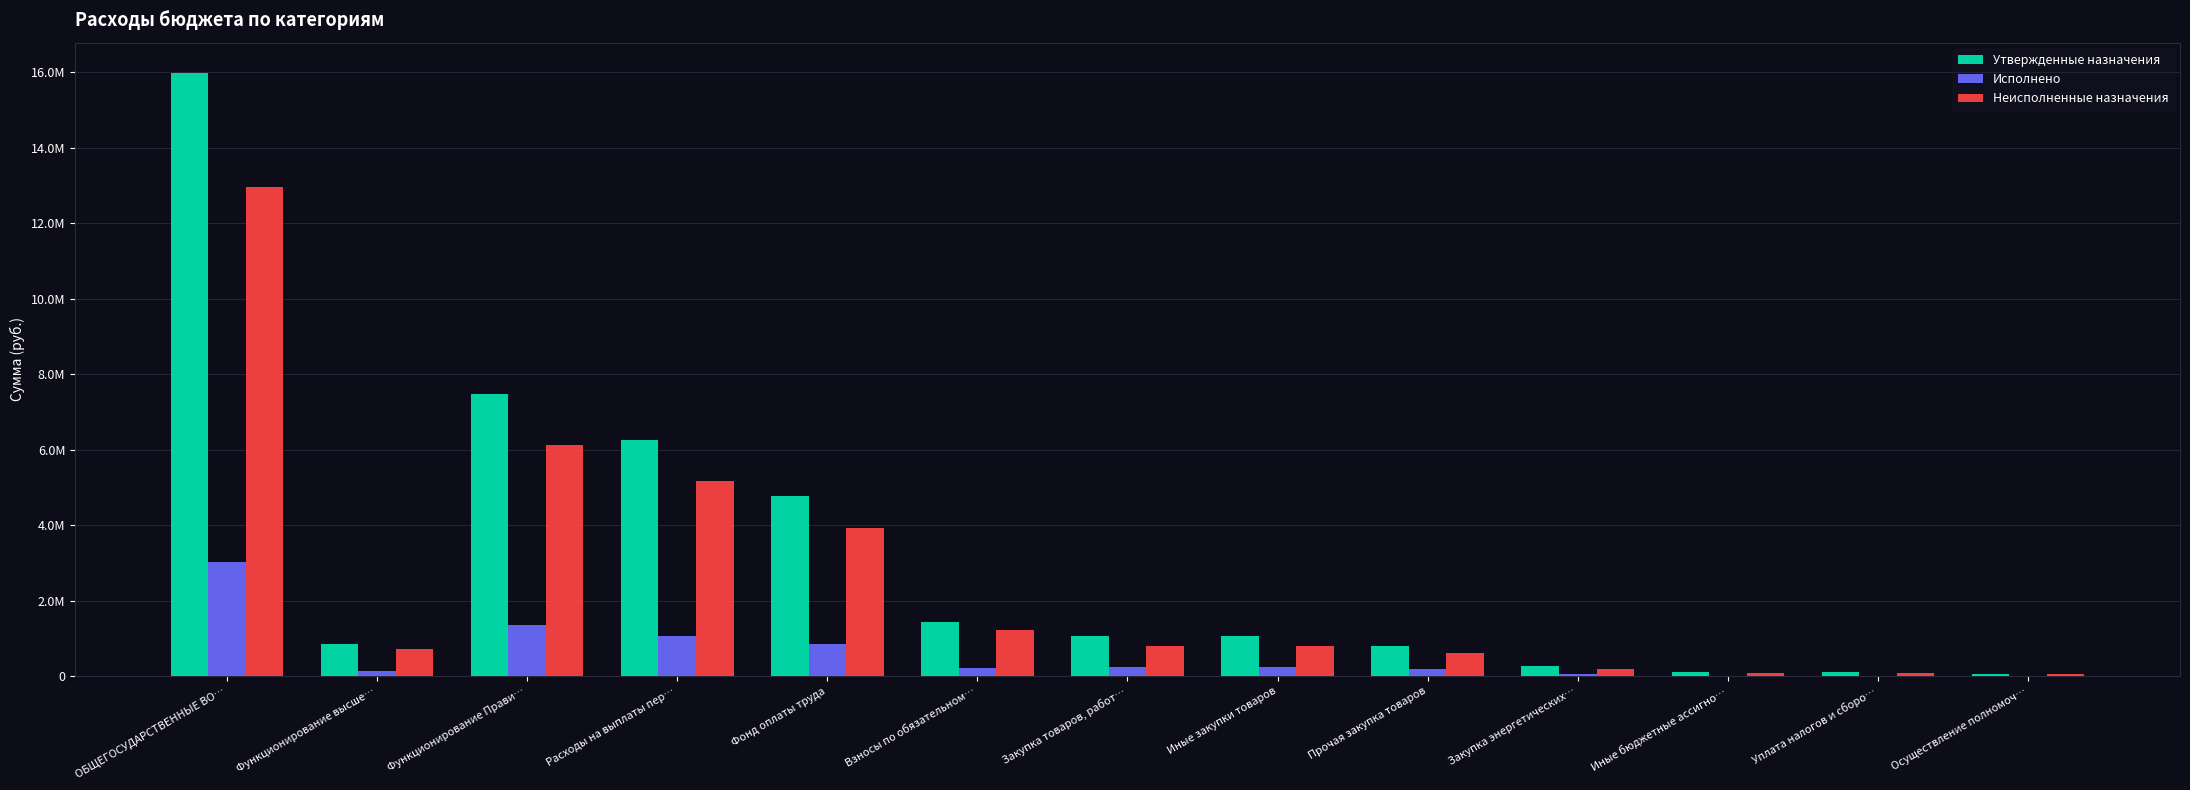

Are the bars horizontal?

No